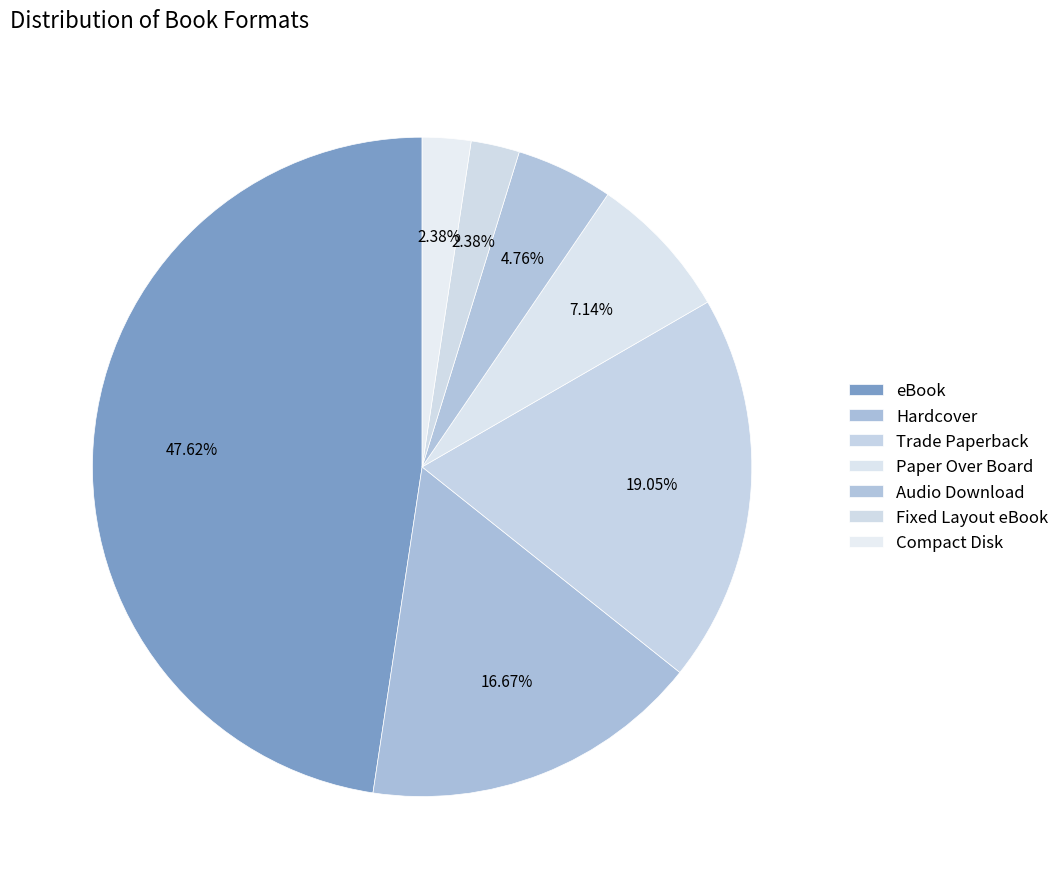

Which slice is the largest?

eBook